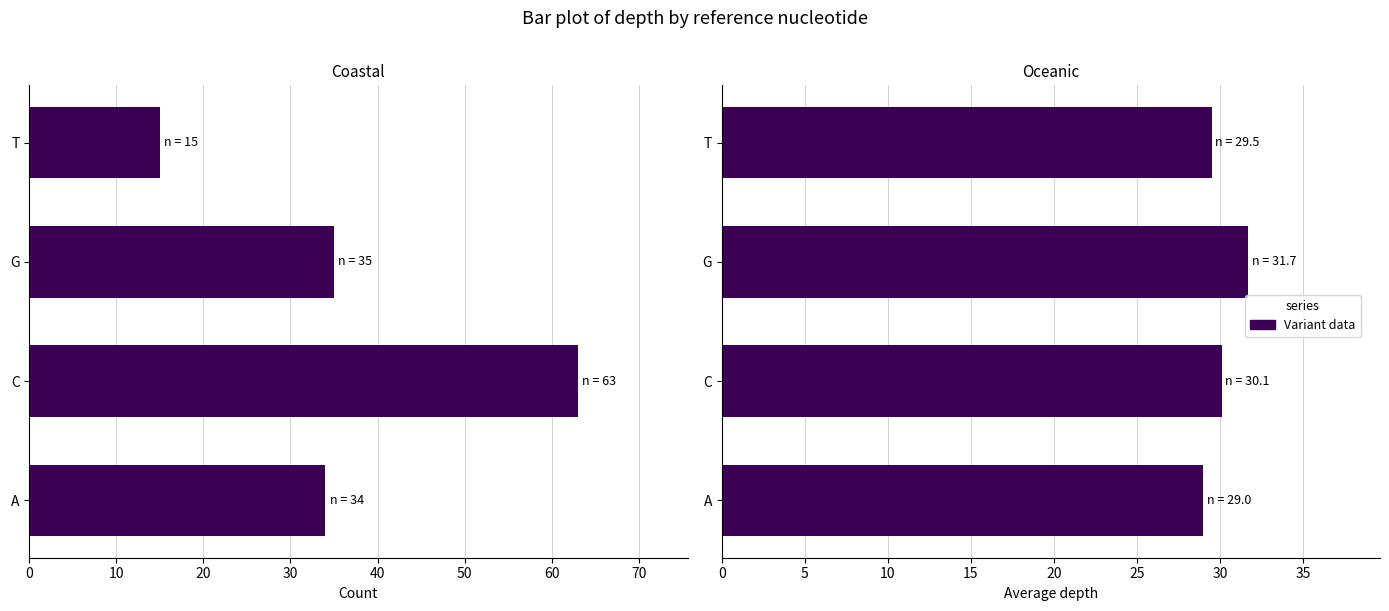

List the series in order of their peak value, highest first.

Count, Avg depth